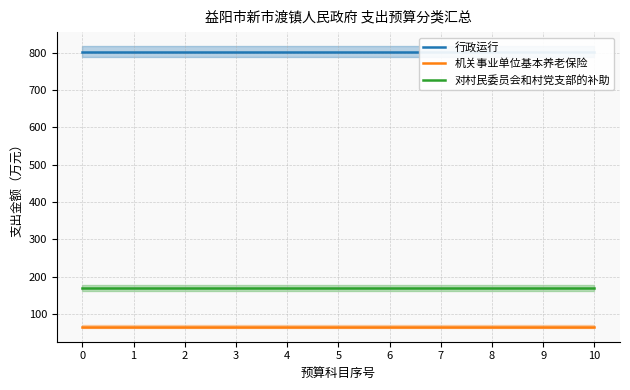

Reading left to right, extract all data points from this chart.

行政运行: 0=802.5	1=802.5	2=802.5	3=802.5	4=802.5	5=802.5	6=802.5	7=802.5	8=802.5	9=802.5	10=802.5
机关事业单位基本养老保险: 0=66.0	1=66.0	2=66.0	3=66.0	4=66.0	5=66.0	6=66.0	7=66.0	8=66.0	9=66.0	10=66.0
对村民委员会和村党支部的补助: 0=168.6	1=168.6	2=168.6	3=168.6	4=168.6	5=168.6	6=168.6	7=168.6	8=168.6	9=168.6	10=168.6